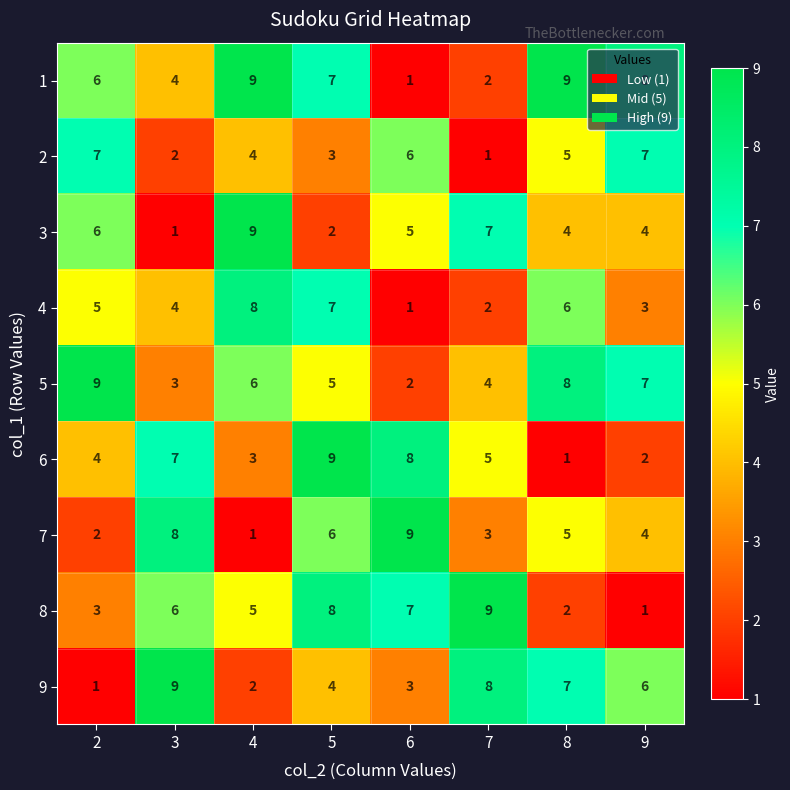

What is the maximum value shown in the chart?

9